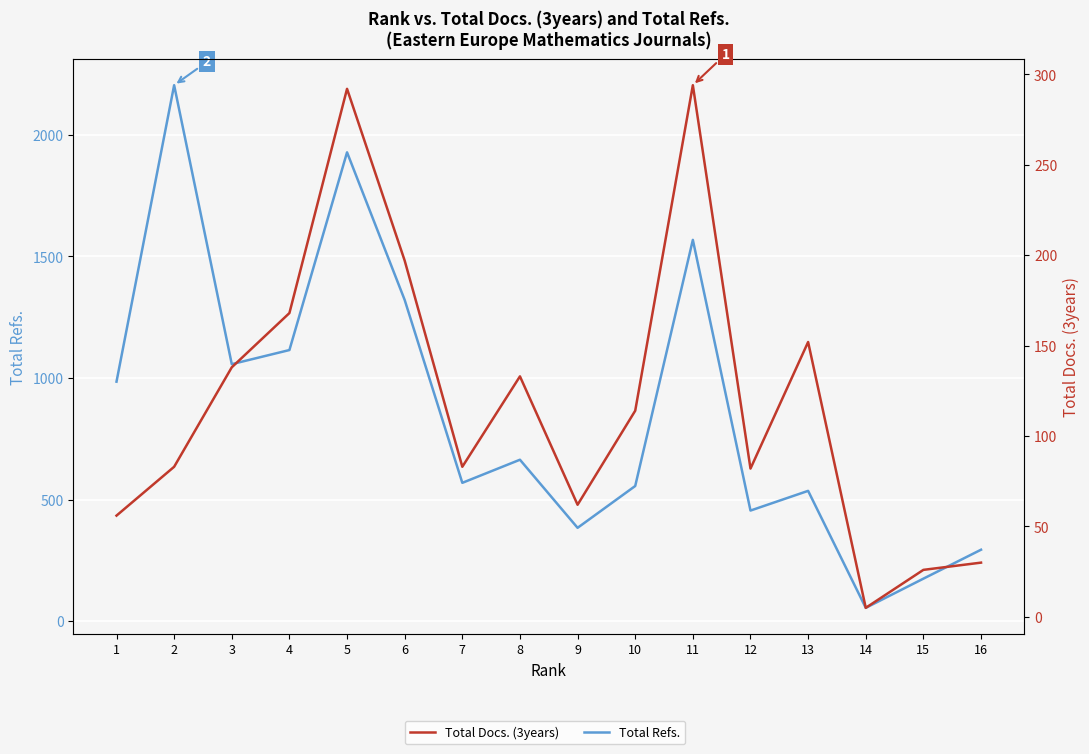

What are all the series names shown in the legend?

Total Refs., Total Docs. (3years)